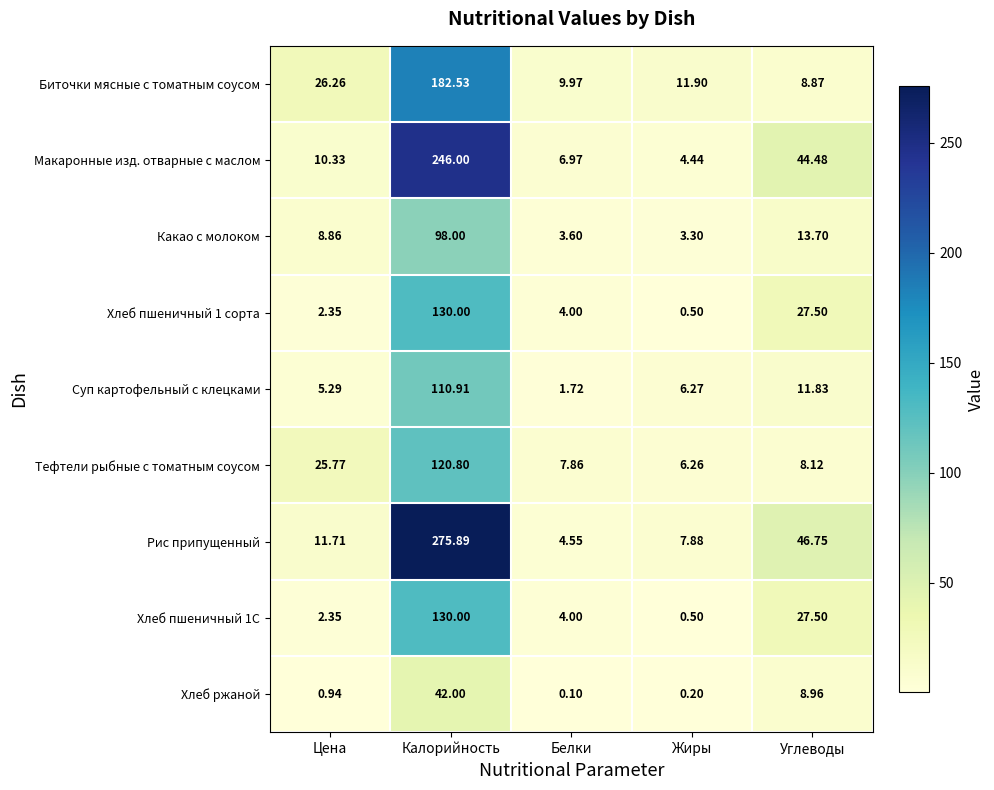

Rank the categories by Хлеб пшеничный 1С value from lowest to highest.

Жиры, Цена, Белки, Углеводы, Калорийность